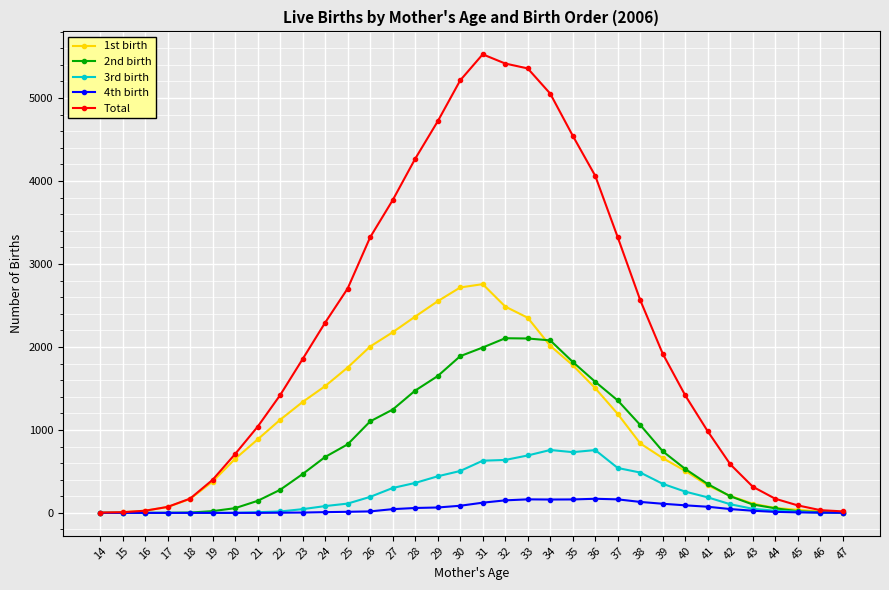

Is the value of 4th birth at 16 greater than the value of Total at 21?

No